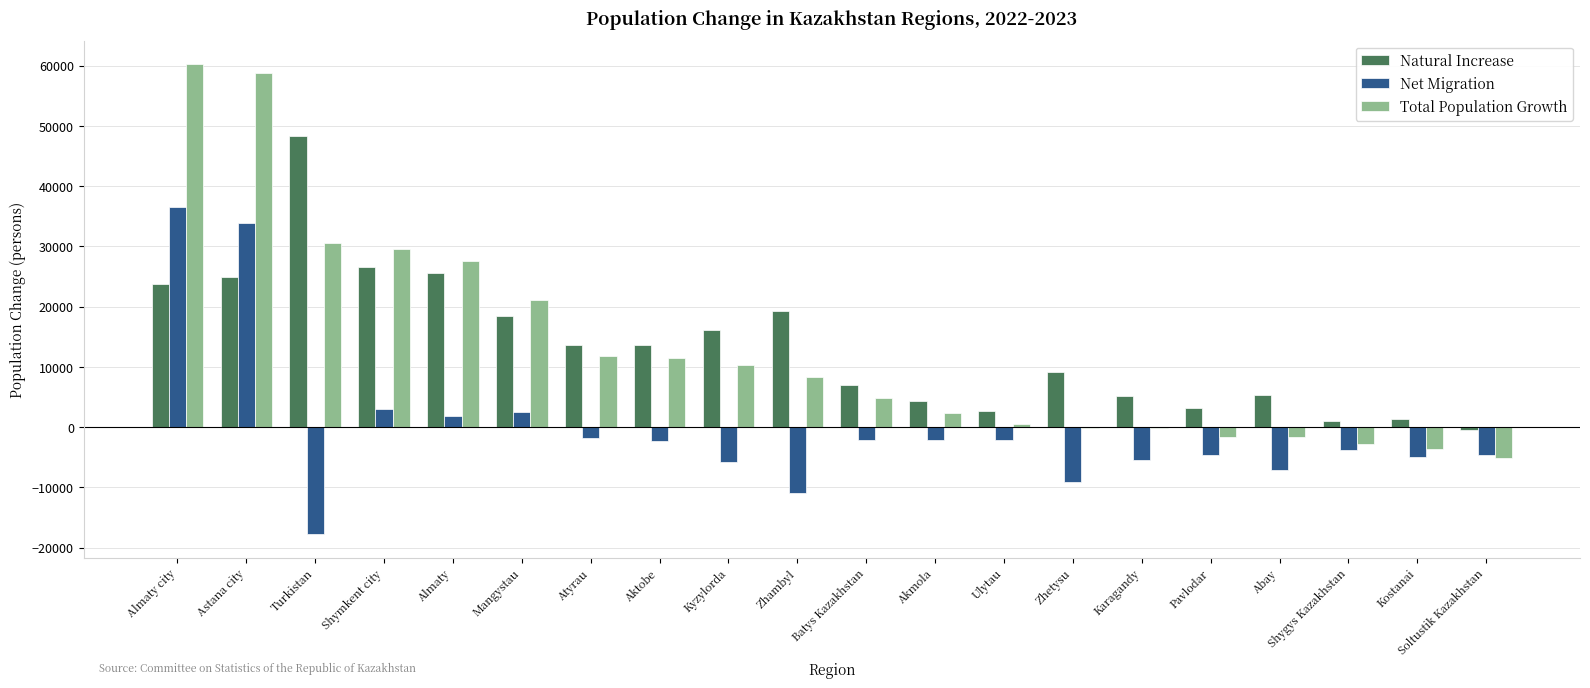

What is the sum of all Net Migration values?

-6946